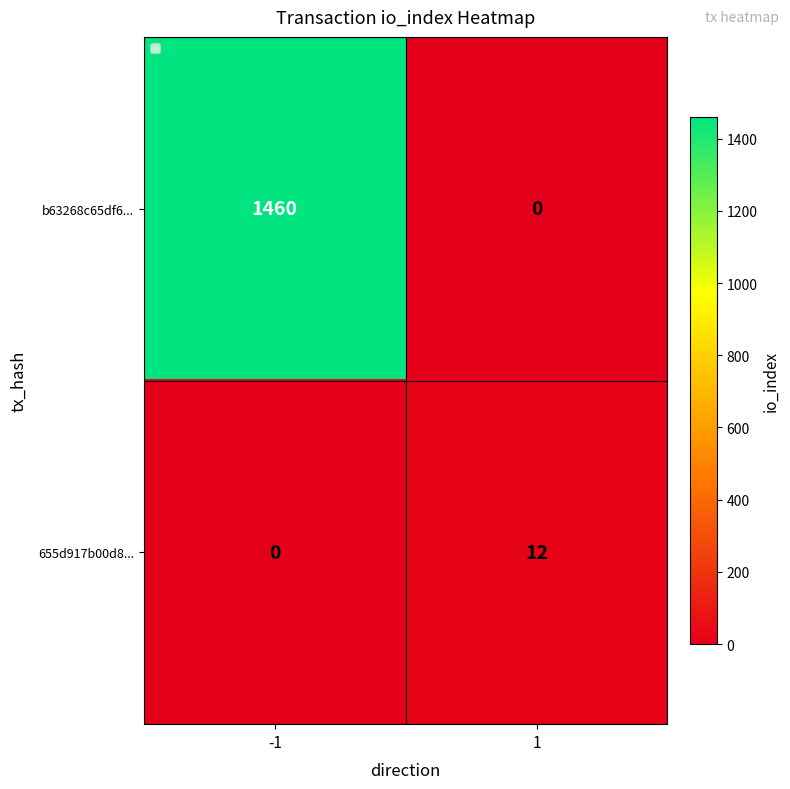

Between -1 and 1, which series saw the biggest shift?

b63268c65df6...